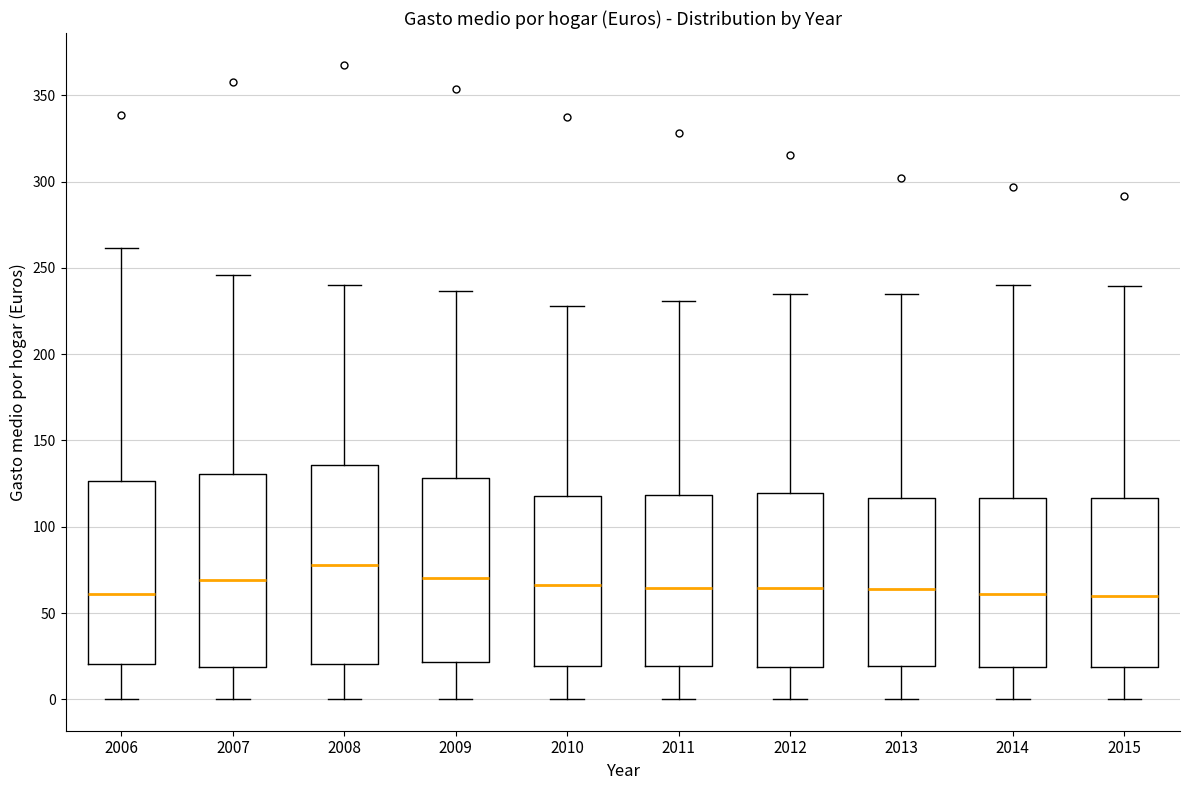

Reading left to right, read every box against the y-axis: the position of its median line, the range the box covers, and the ends of its whiskers. The values are not printed on the chart, so give them approximately, as read against the axis.

2006: median 60, box 20 to 125, whiskers 0 to 260
2007: median 70, box 20 to 130, whiskers 0 to 245
2008: median 80, box 20 to 135, whiskers 0 to 240
2009: median 70, box 20 to 130, whiskers 0 to 235
2010: median 65, box 20 to 120, whiskers 0 to 230
2011: median 65, box 20 to 120, whiskers 0 to 230
2012: median 65, box 20 to 120, whiskers 0 to 235
2013: median 65, box 20 to 115, whiskers 0 to 235
2014: median 60, box 20 to 115, whiskers 0 to 240
2015: median 60, box 20 to 115, whiskers 0 to 240